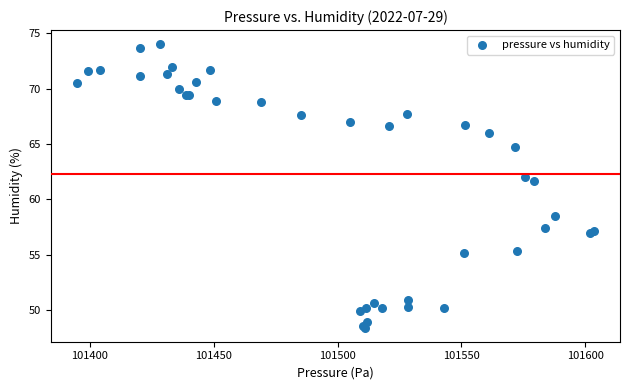

What Y value in the scatter plot is closest to 61?

61.6